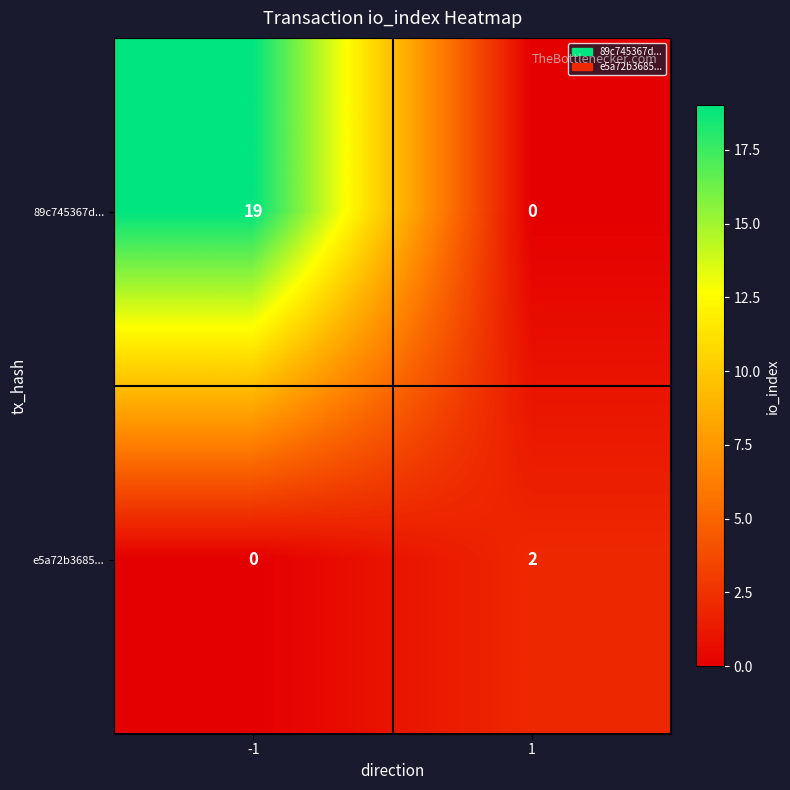

What is the total value across all series at -1?

19